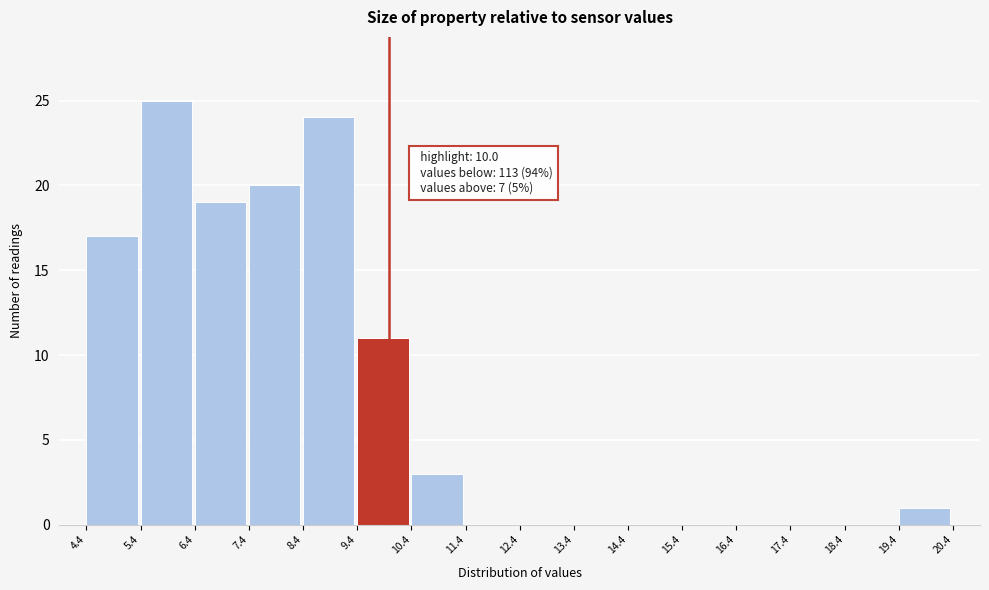

Which range on the x-axis has the tallest bar?

5.4 to 6.4